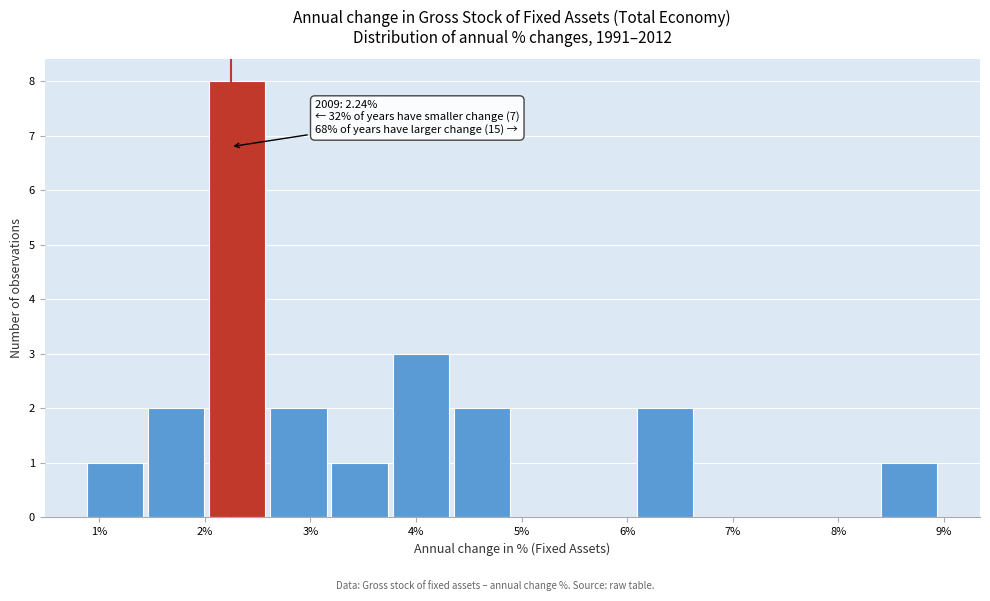

Which range on the x-axis has the tallest bar?

2.0 to 2.6